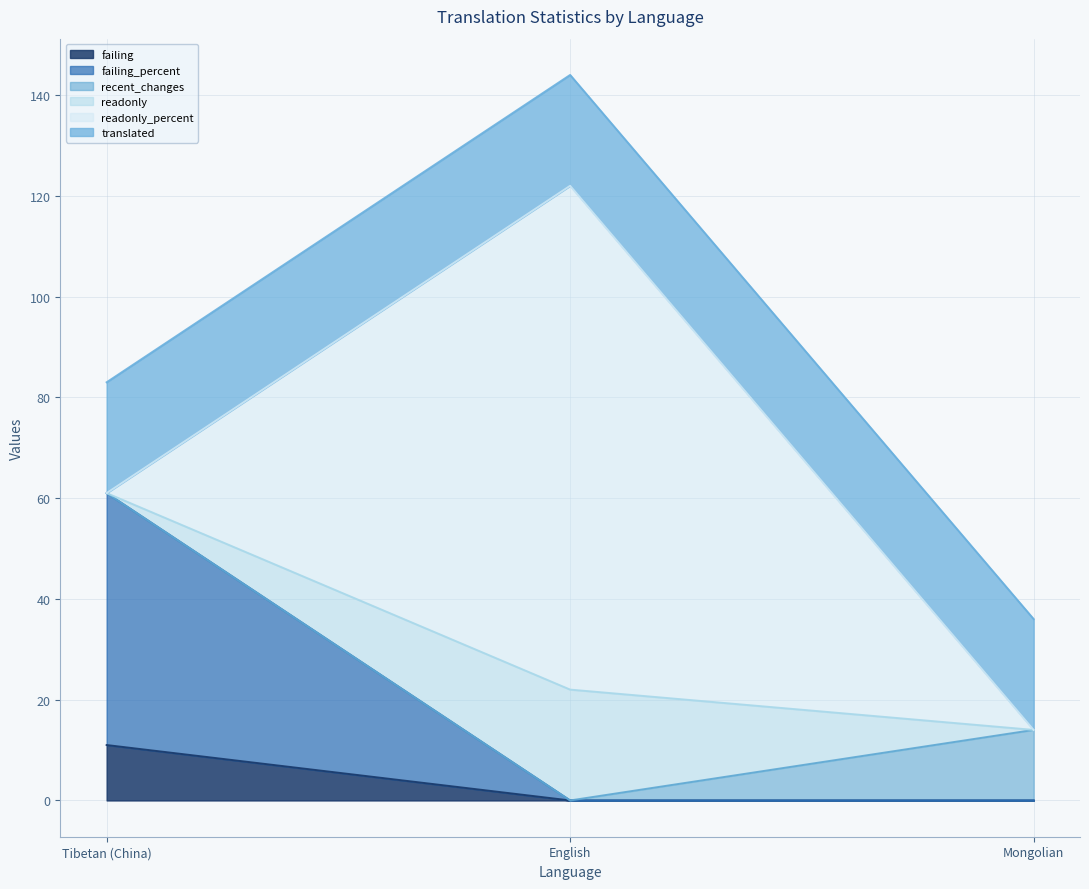

What is the difference between the failing values at Tibetan (China) and Mongolian?

11